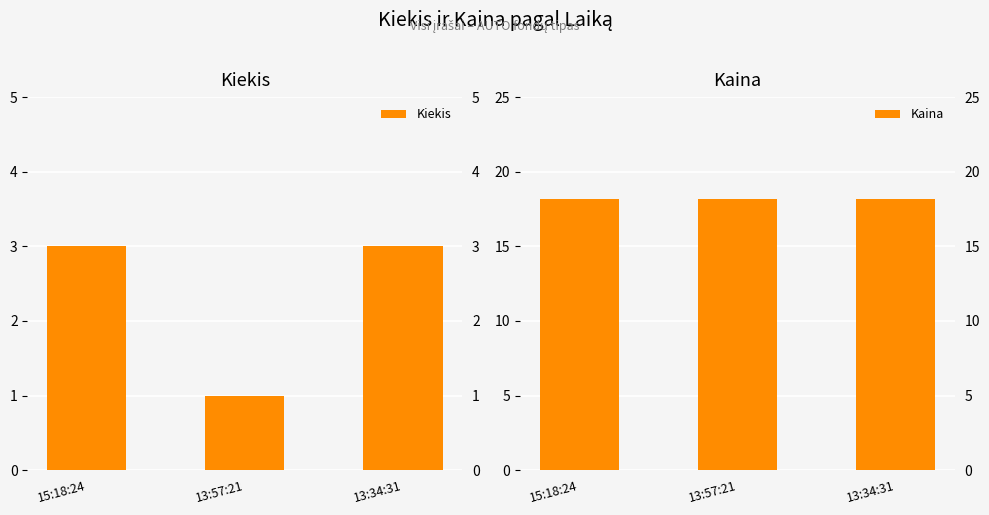

What are all the series names shown in the legend?

Kiekis, Kaina